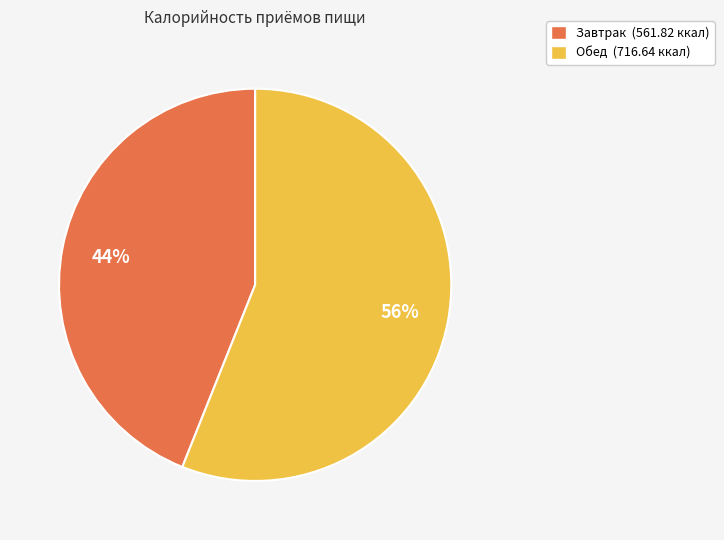

To the nearest percent, what is the average slice percentage?

50%